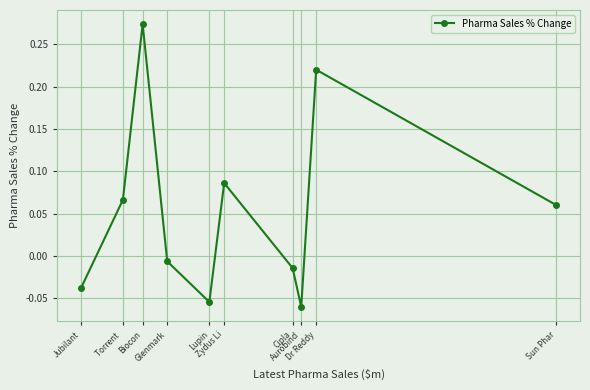

What is the minimum value shown in the chart?

-0.1